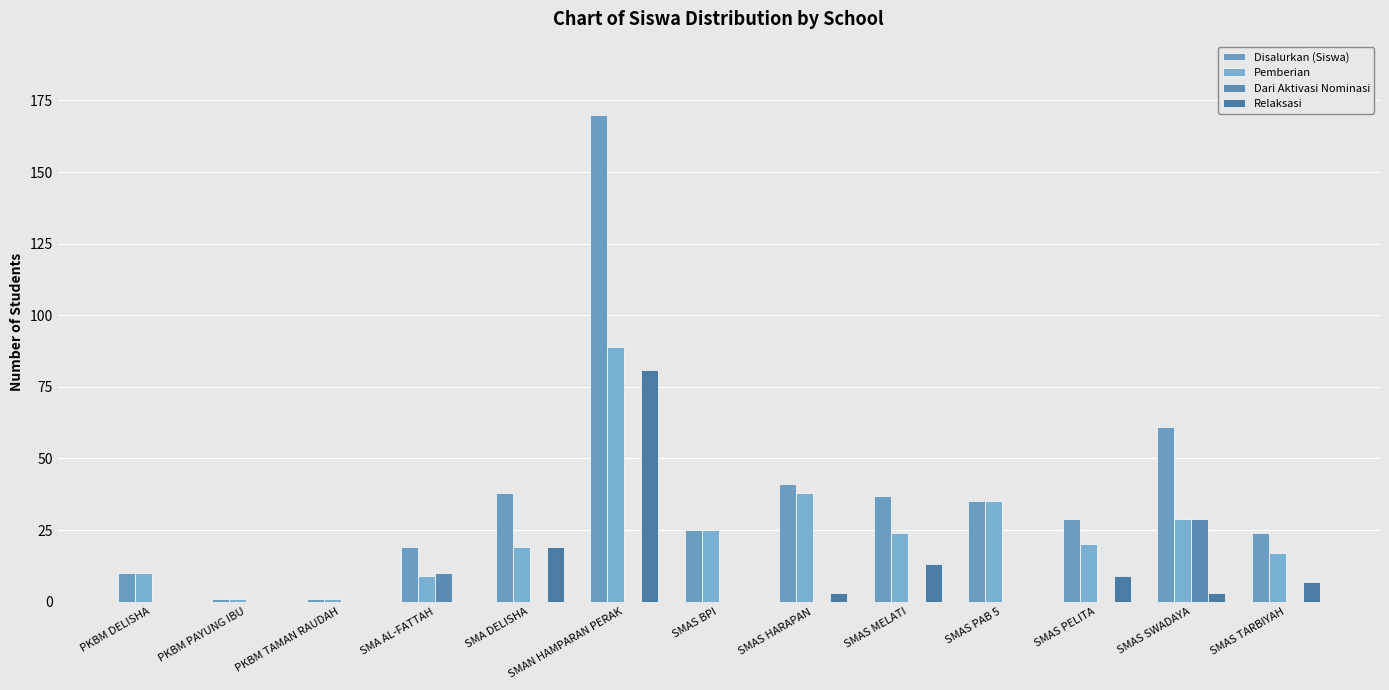

Between SMAS MELATI and PKBM TAMAN RAUDAH, which is larger?

SMAS MELATI